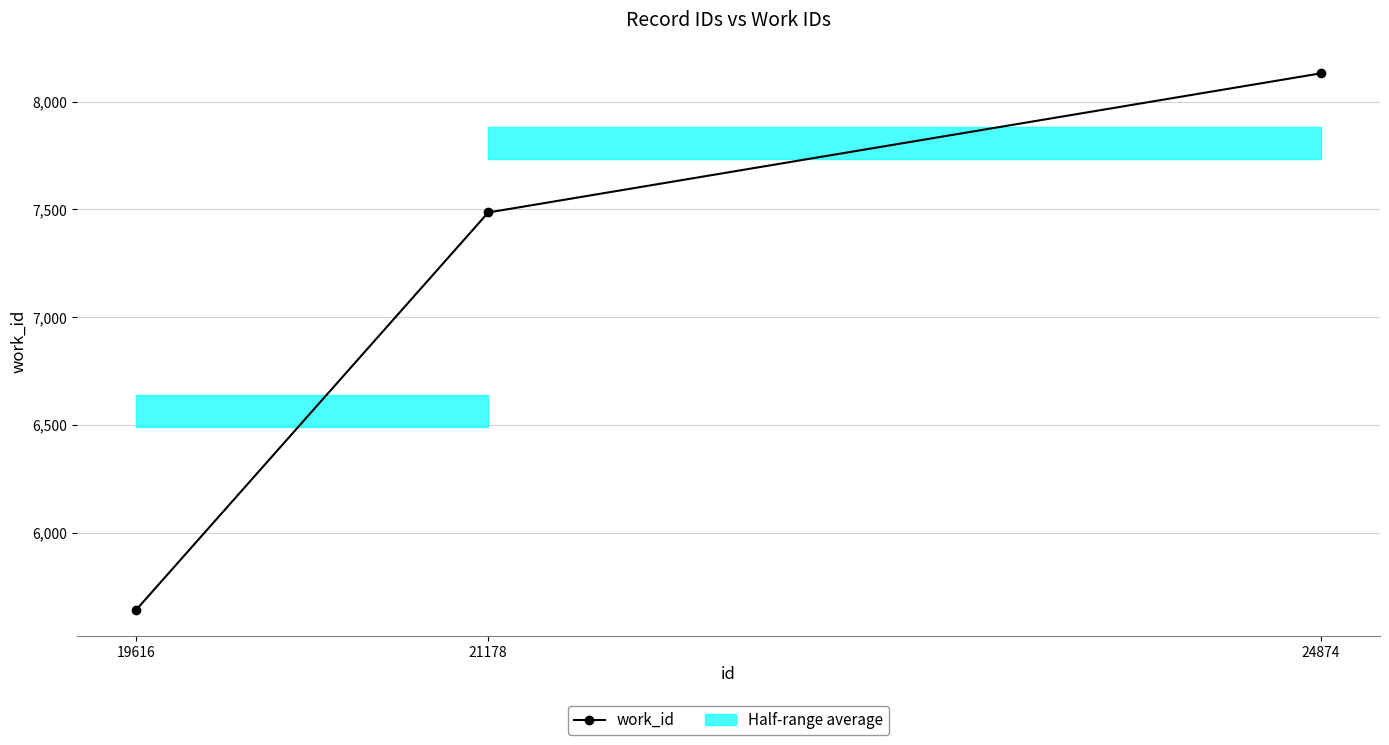

What is the ratio of the value at 19616 to the value at 24874?

0.7